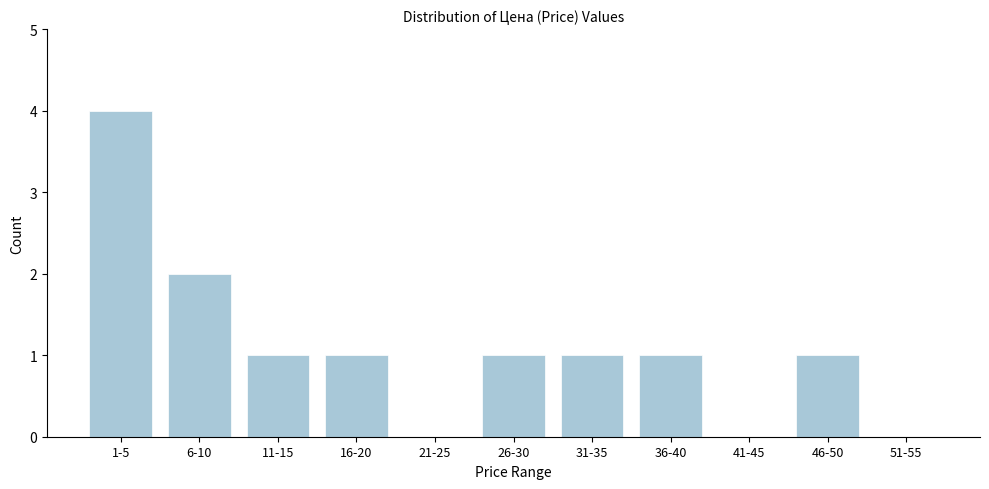

Reading left to right, list all the values displayed in this chart.

1-5=4	6-10=2	11-15=1	16-20=1	21-25=0	26-30=1	31-35=1	36-40=1	41-45=0	46-50=1	51-55=0